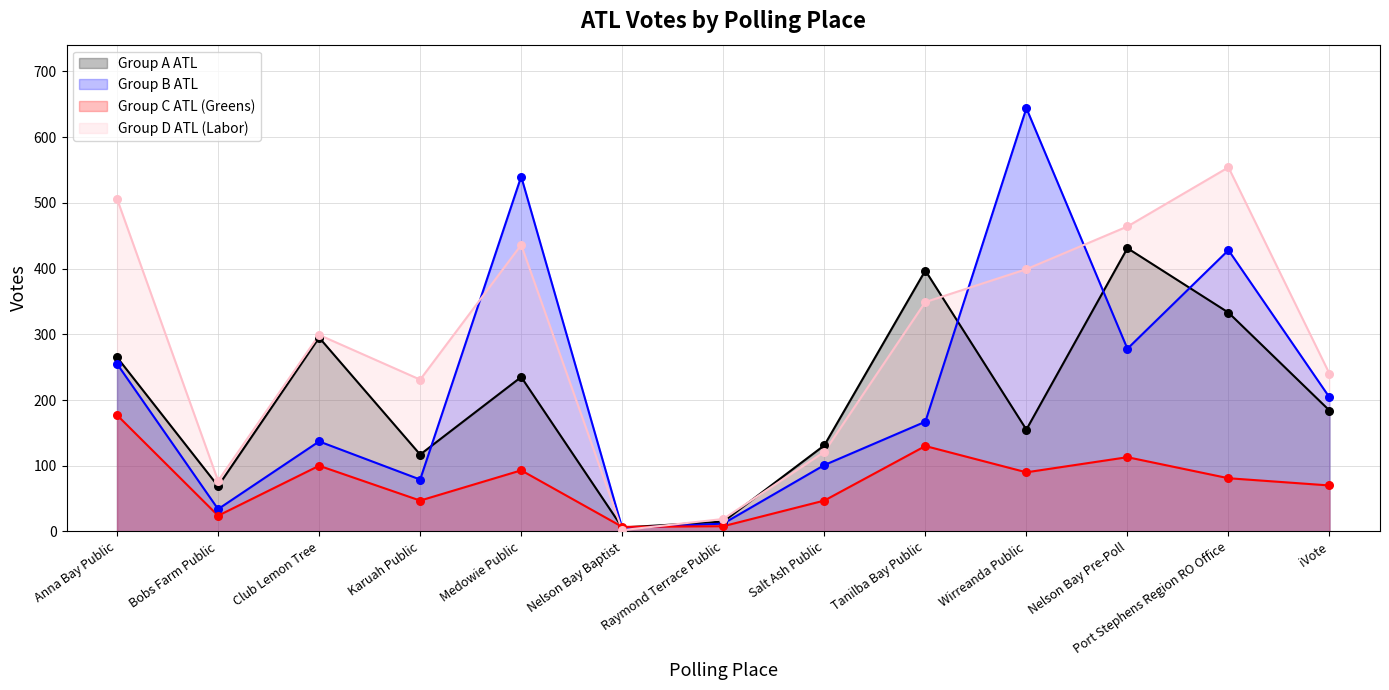

Which series has the largest total across all categories?

Group D ATL (Labor)